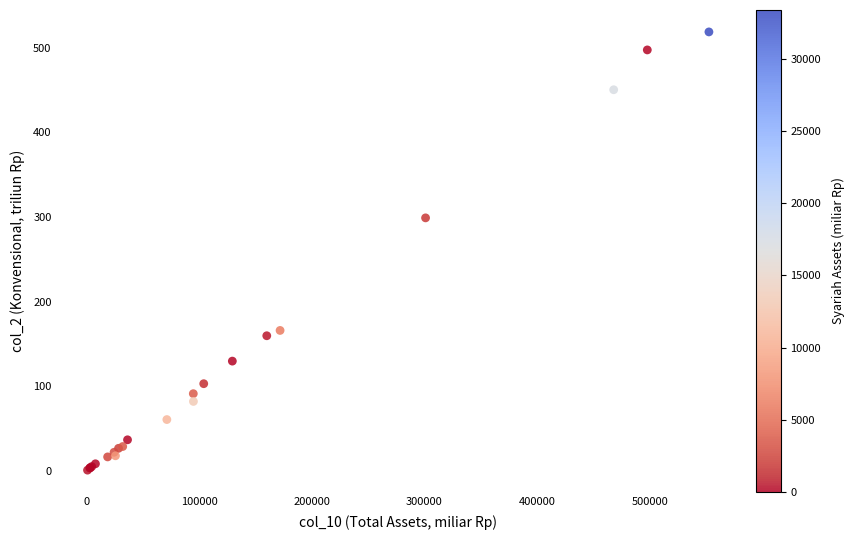

What Y value in the scatter plot is closest to 259?

299.0